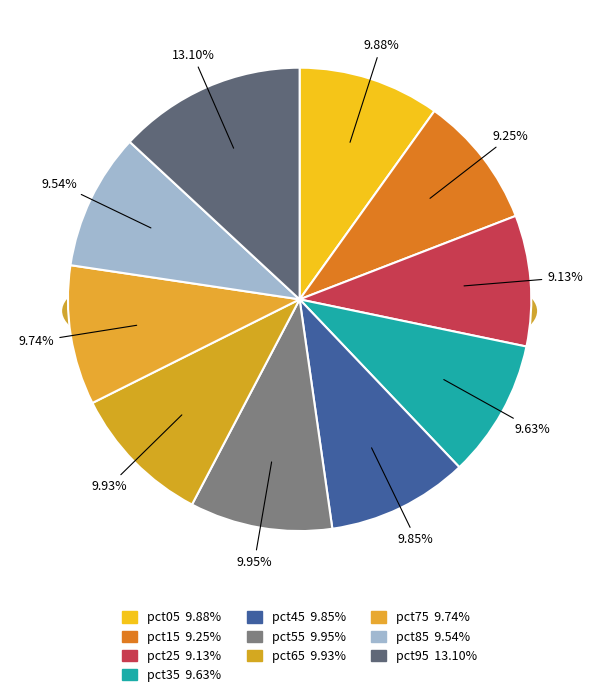

Which slice is the largest?

pct95